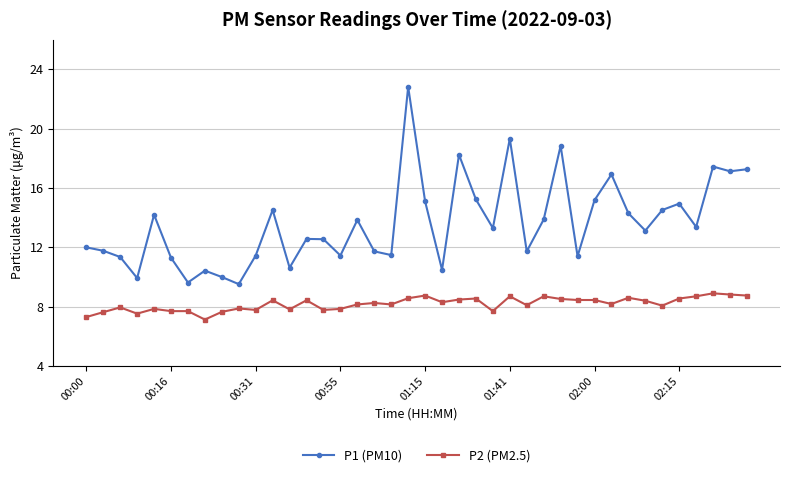

True or false: P1 (PM10) and P2 (PM2.5) intersect in this chart.

False